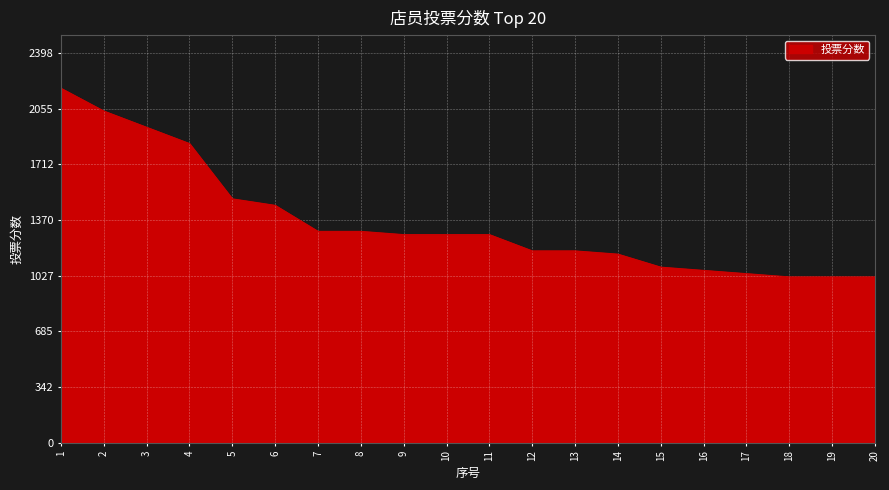

Is it true that the value at 13 is 1965?

False